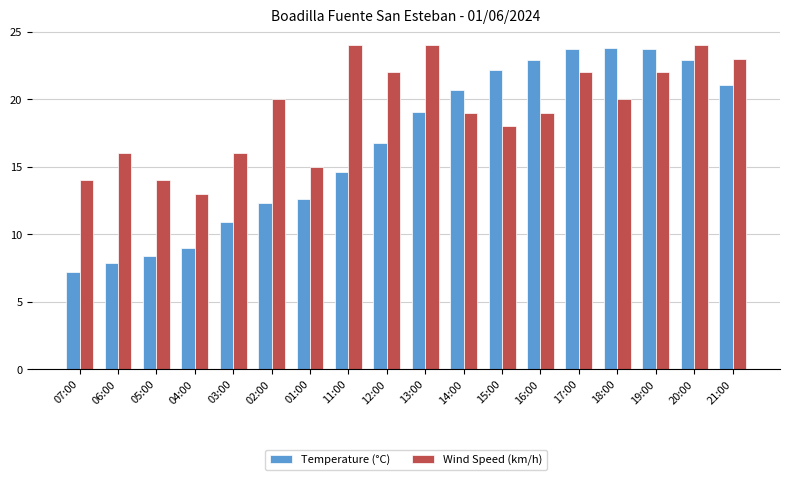

The value of Wind Speed (km/h) at 13:00 is 24.0. True or false?

True